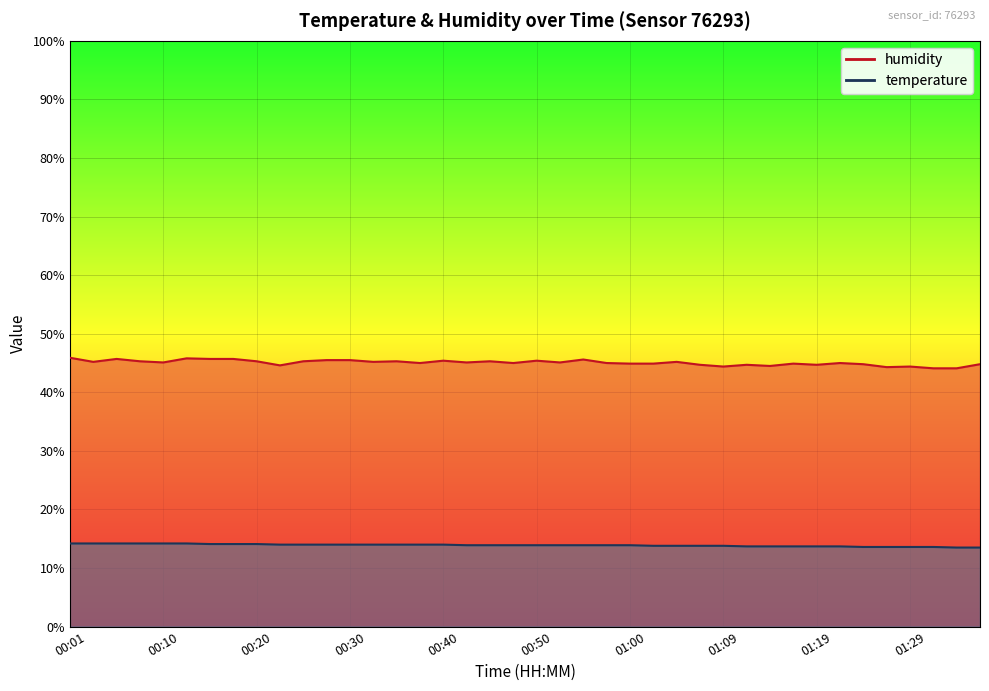

Count the number of categories in the chart.

40